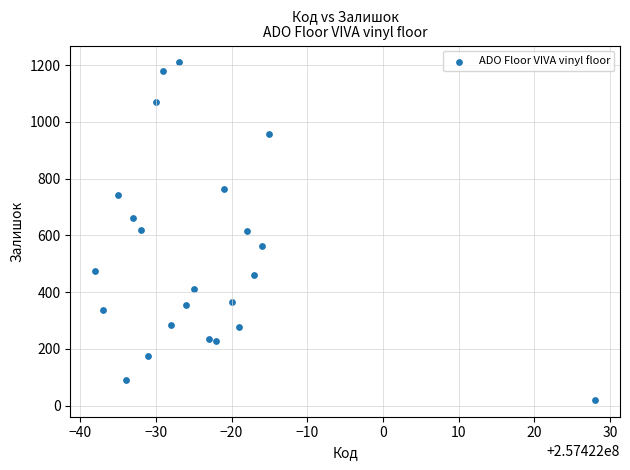

What is the range of Y values (max minus min)?

1190